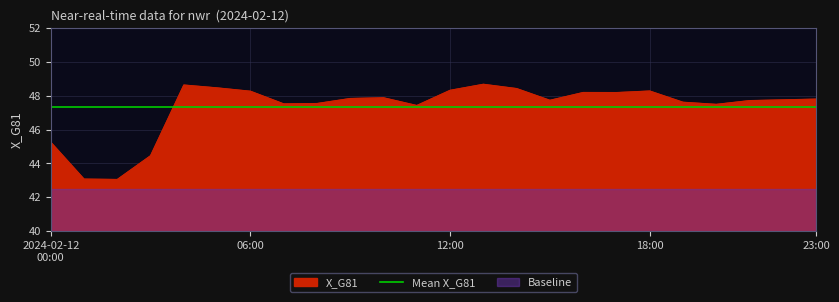

What is the difference between the maximum and second lowest values?

5.6